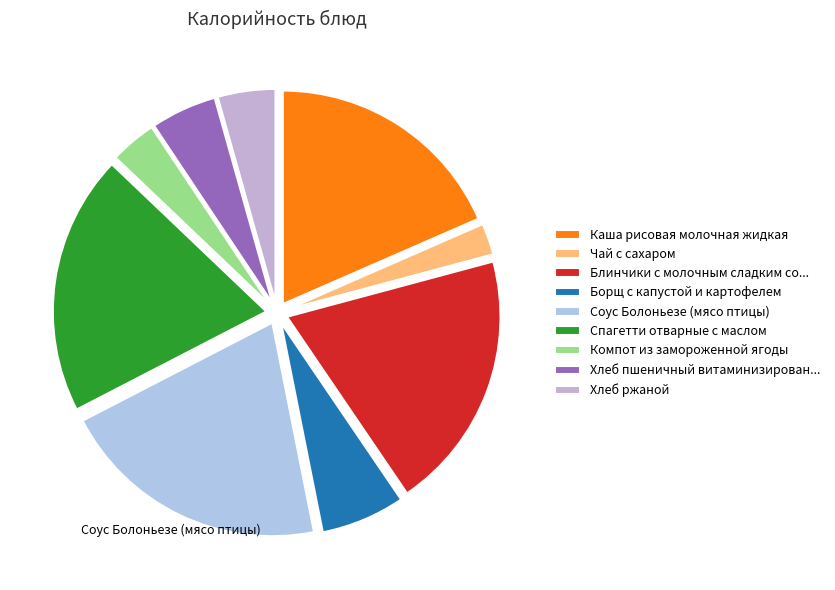

Count the number of slices in the pie.

9